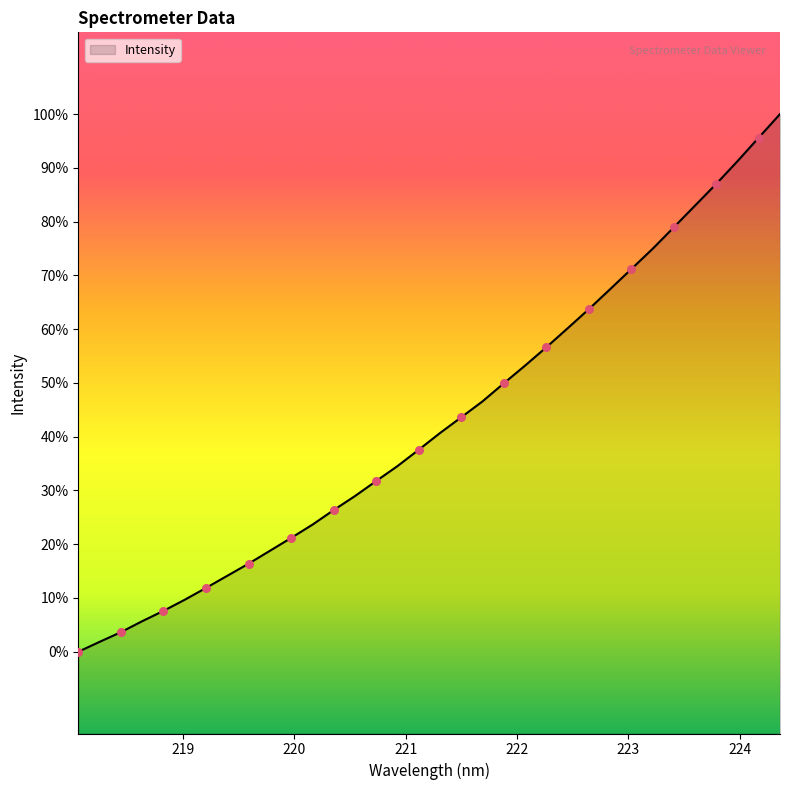

Does the chart have visible grid lines?

No